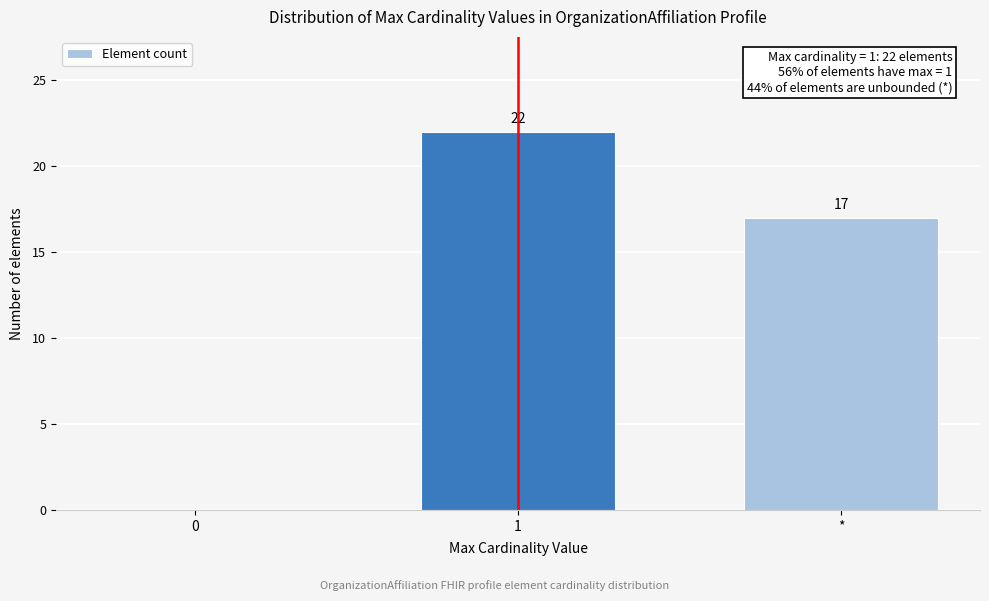

Reading right to left, transcribe all the data shown in this chart.

*=17	1=22	0=0